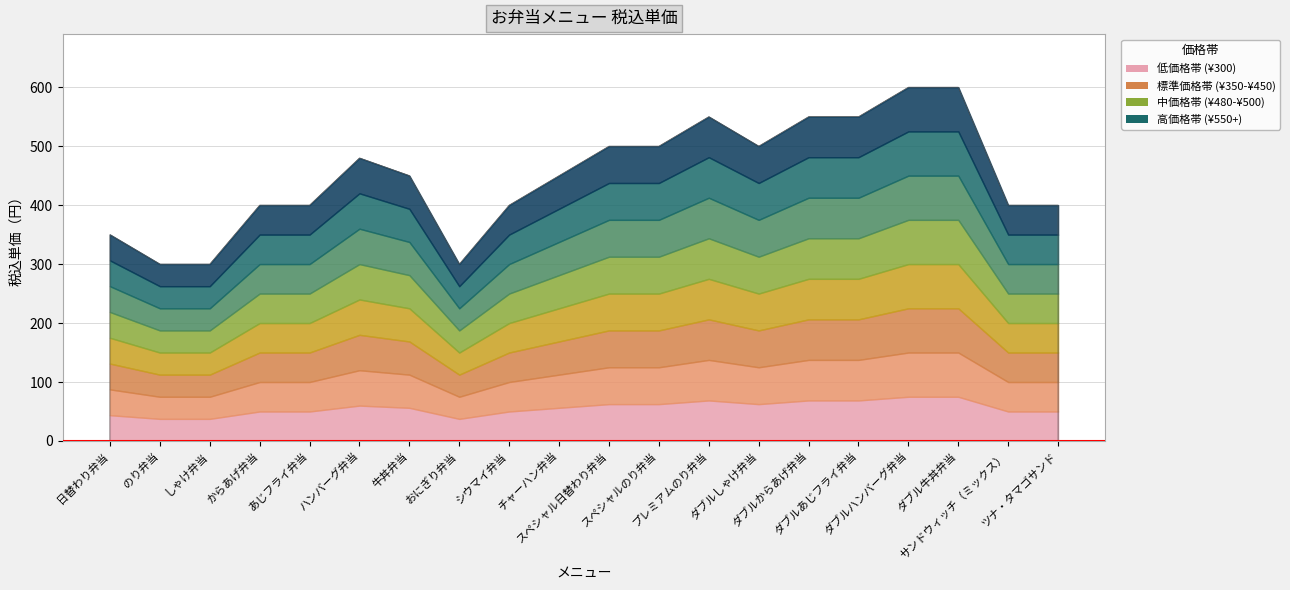

Where is the data nearest to the value 450?

牛丼弁当